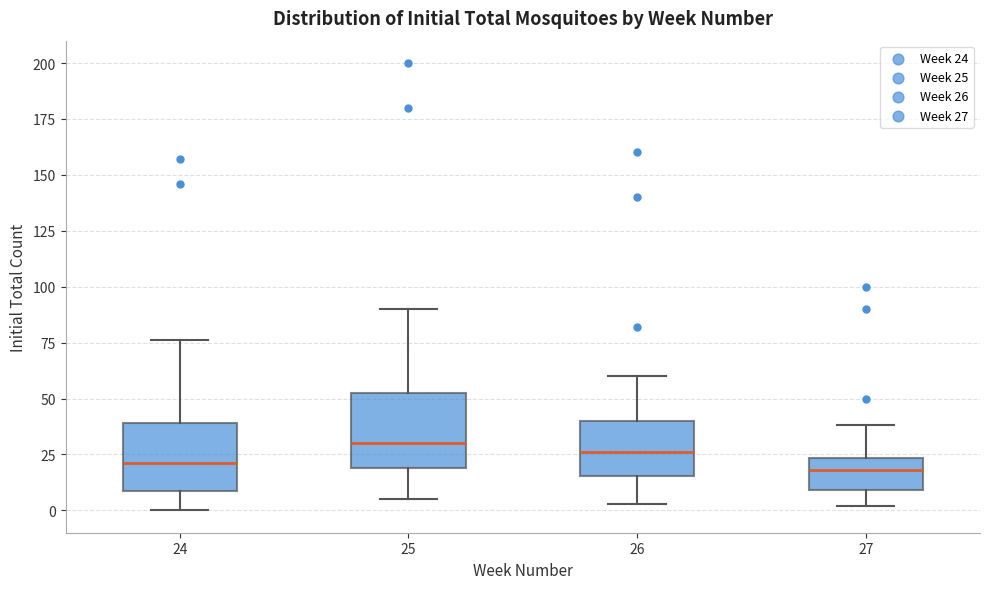

Reading left to right, transcribe this box plot: for each box, give where its median line is, the range the box spans, and where its two whiskers end, as read against the y-axis. The values are not printed on the chart, so give them approximately, as read against the axis.

24: median 20, box 10 to 40, whiskers 0 to 75
25: median 30, box 20 to 55, whiskers 5 to 90
26: median 25, box 15 to 40, whiskers 5 to 60
27: median 20, box 10 to 25, whiskers 0 to 40